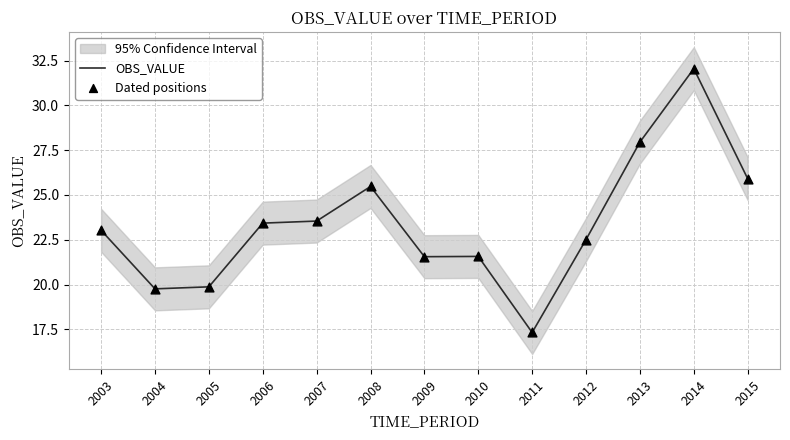

Which series contains the lowest Y value?

OBS_VALUE